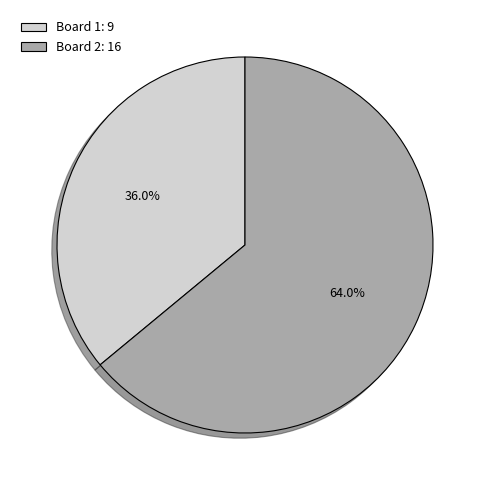

What is the majority slice?

Board 2: 16